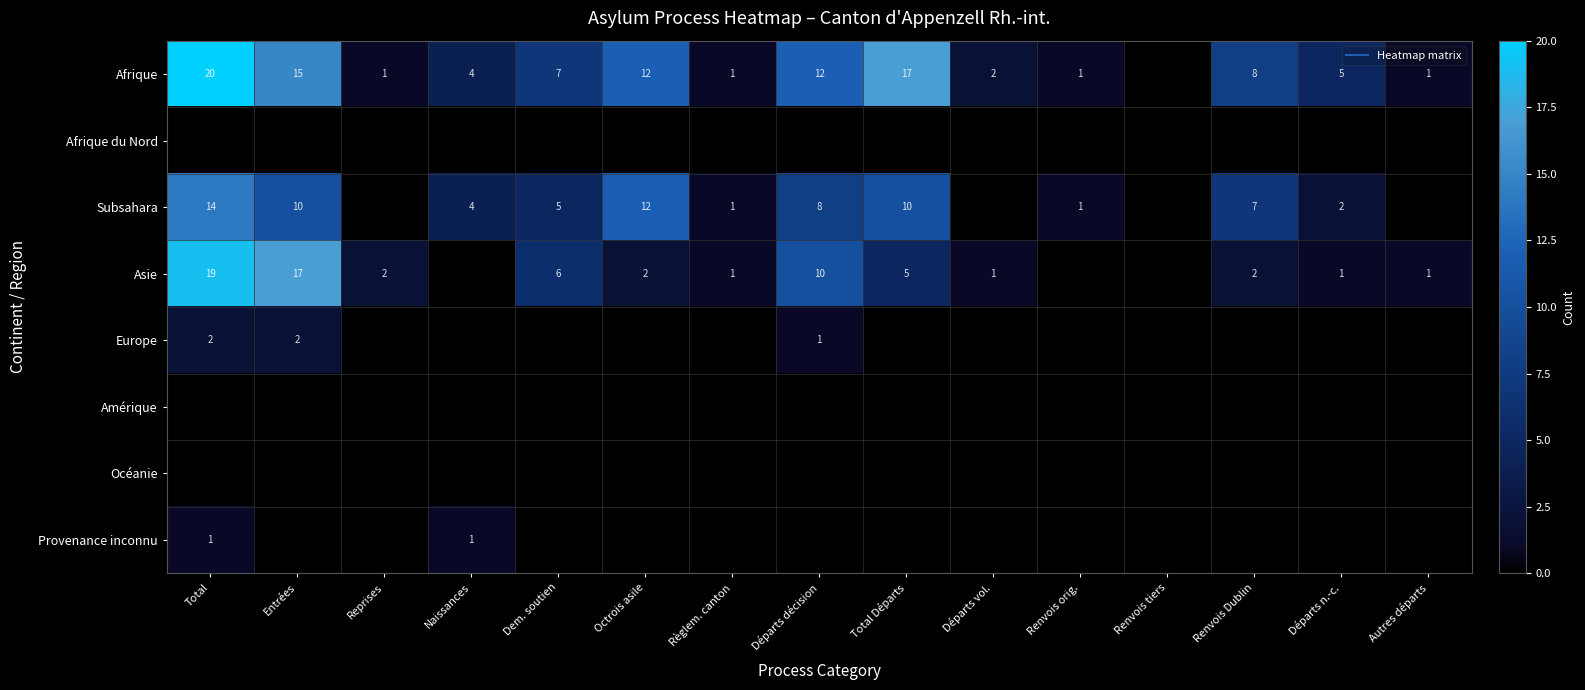

How many data points in Afrique are less than 5?

7